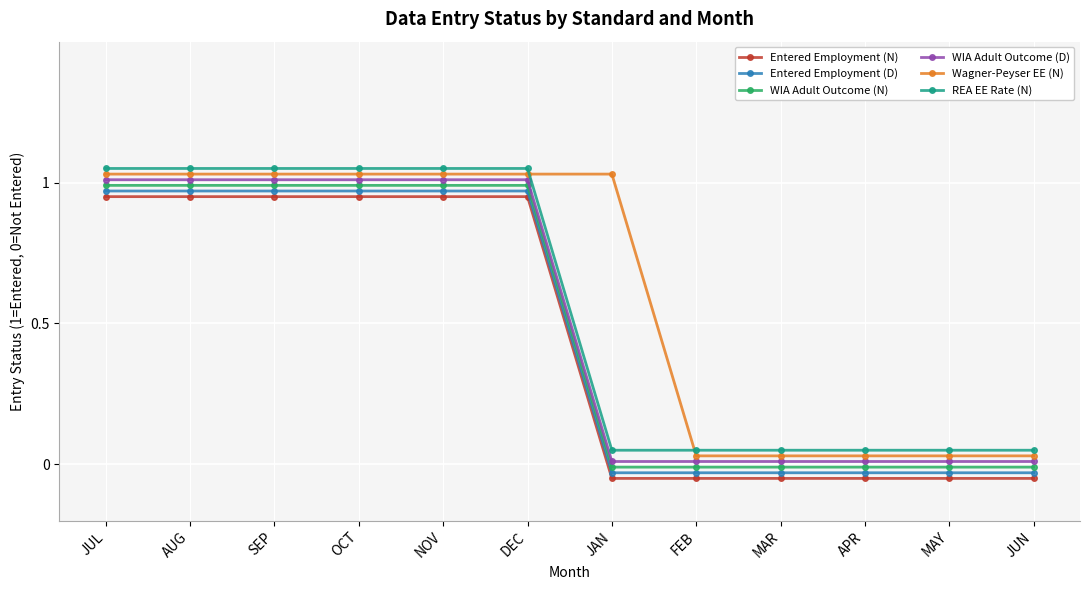

True or false: Entered Employment (D) has a value of -0.0 at MAY.

True